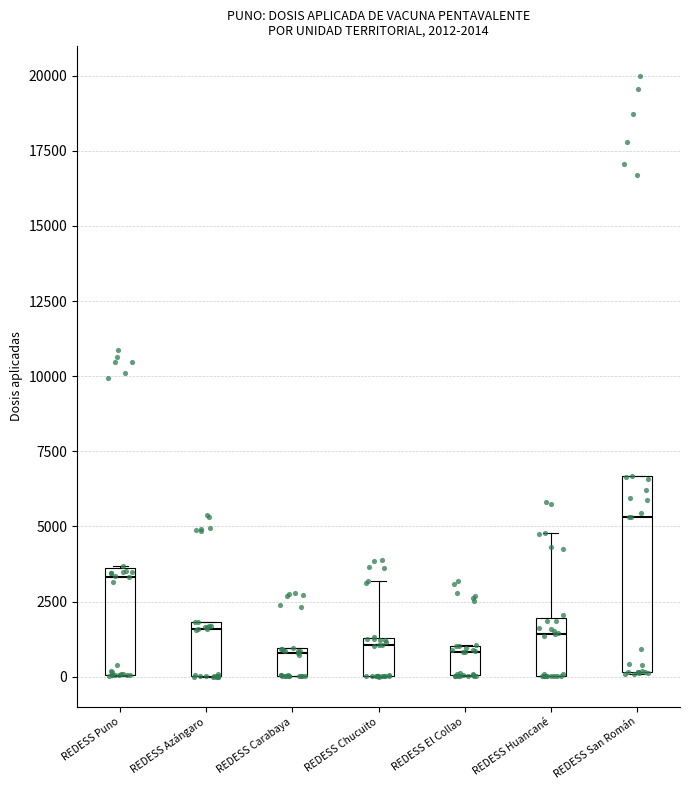

Which box's median line is the highest?

REDESS San Román